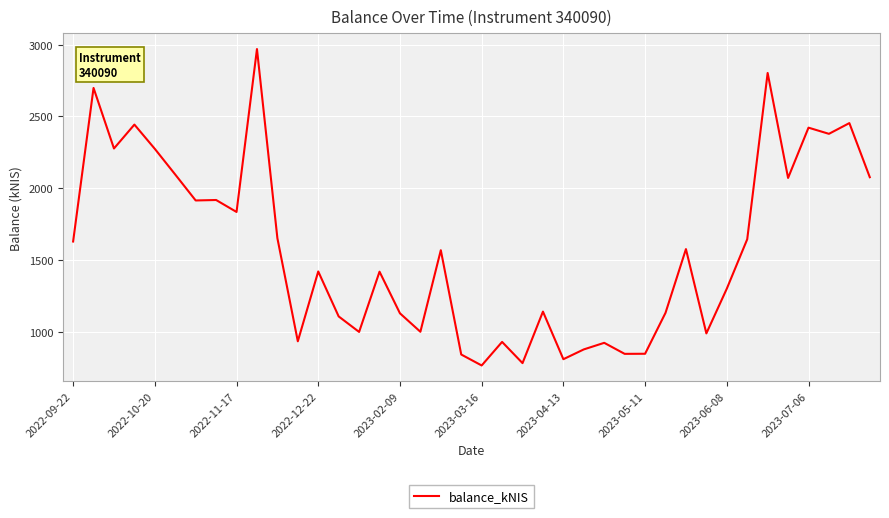

What is the minimum value shown in the chart?

767.6